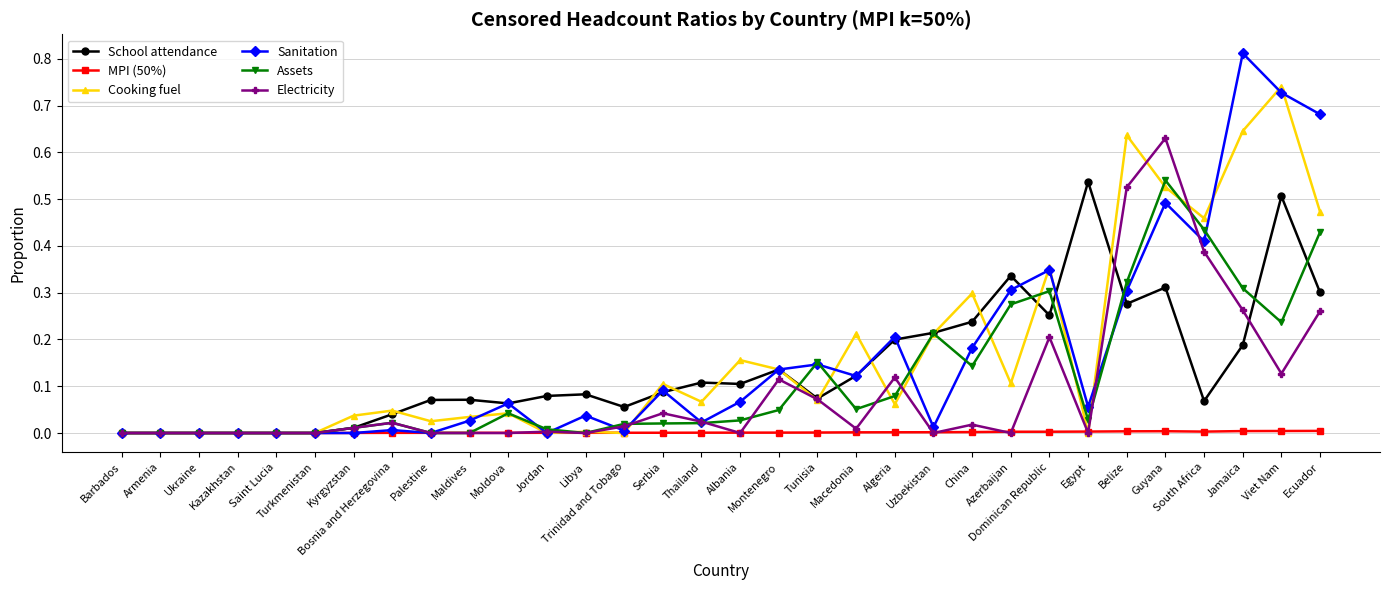

Between Egypt and Ecuador, which series saw the biggest shift?

Sanitation